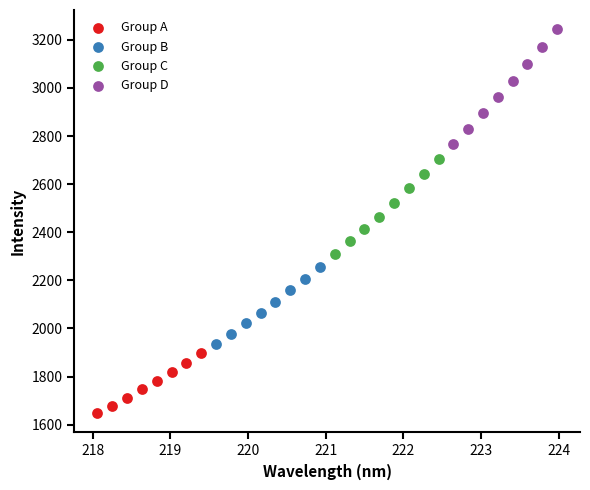

Which series has the largest Y range (max minus min)?

Group D